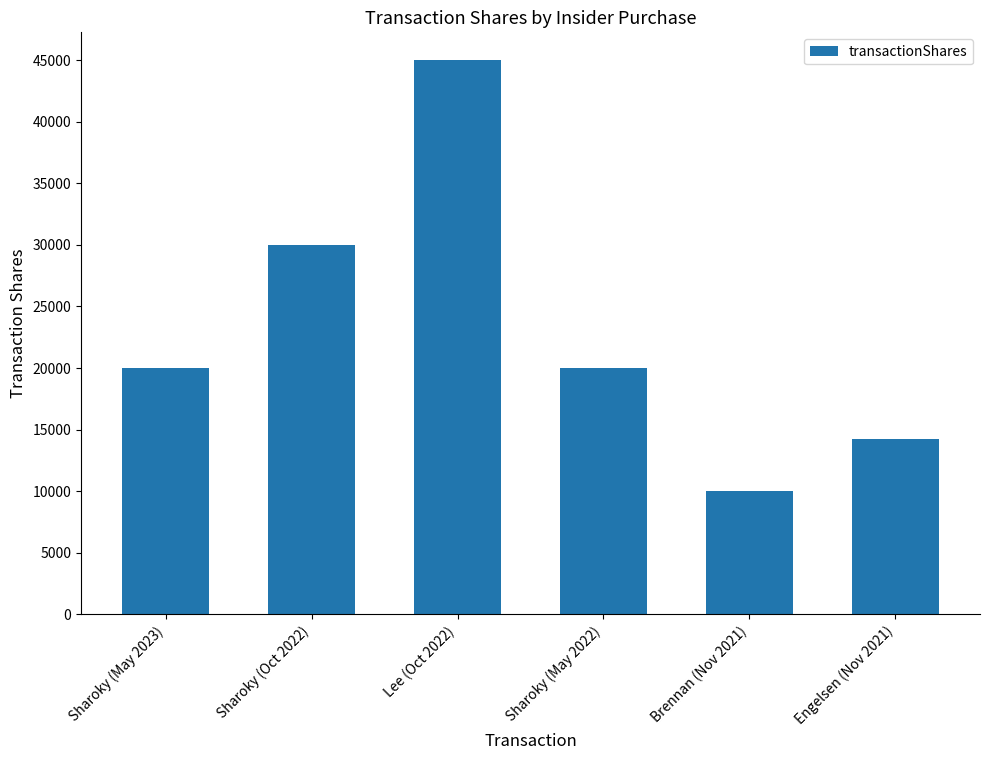

What is the value of the 6th bar from the left?

14235